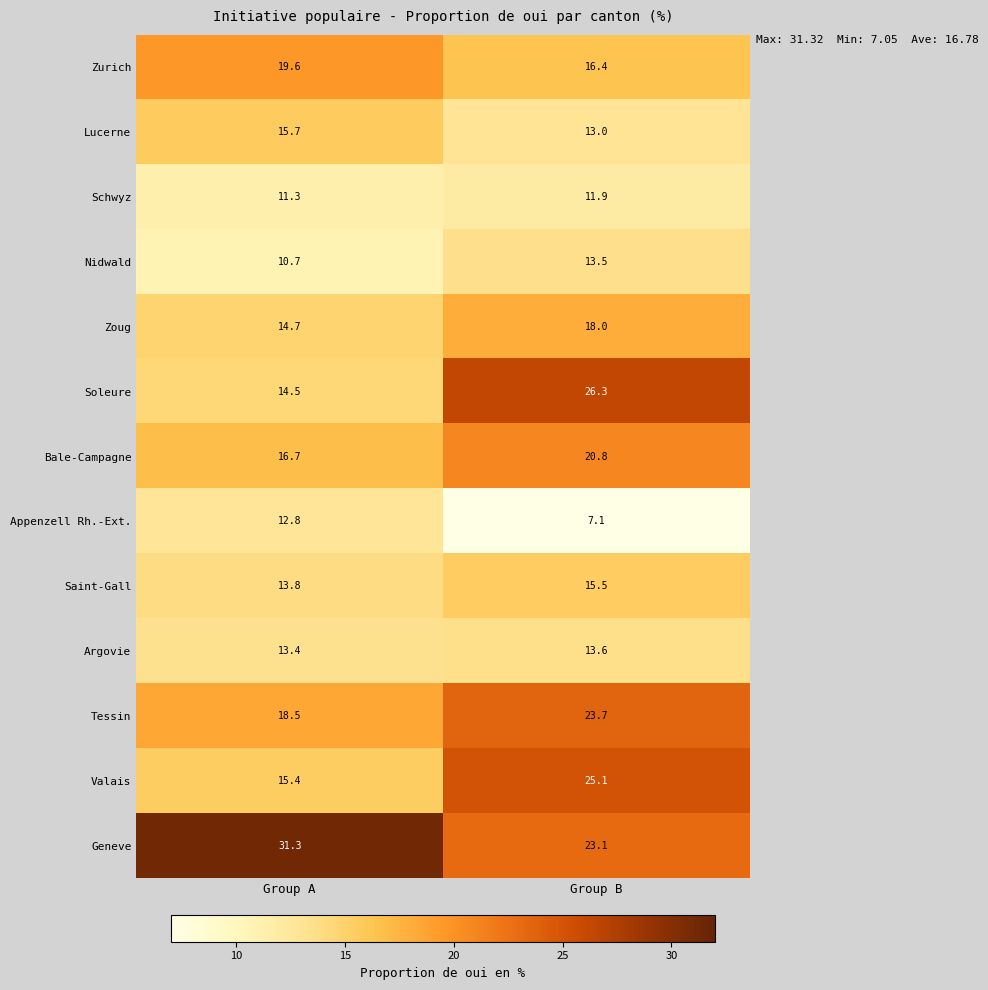

What is the sum of all Saint-Gall values?

29.3